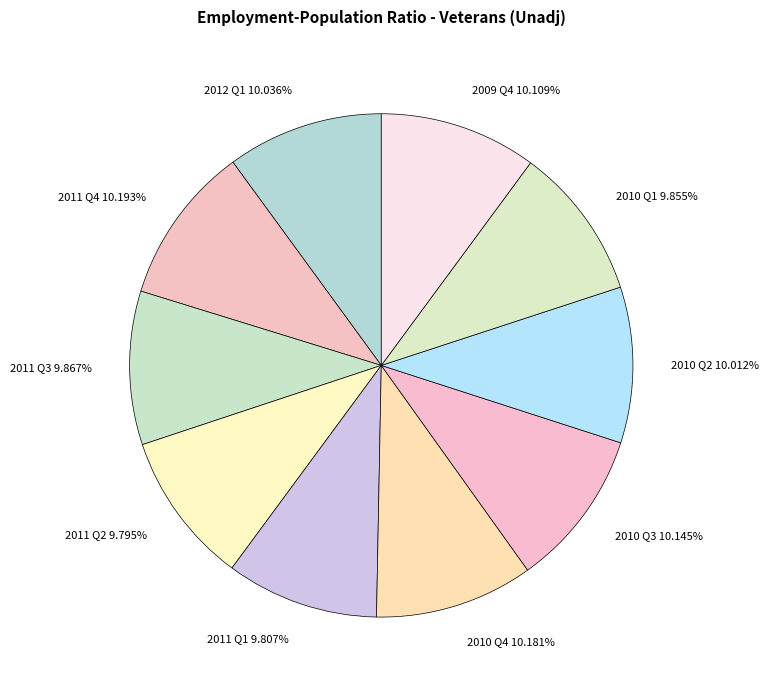

To the nearest percent, what is the combined percentage of 2010 Q1 and 2012 Q1?

20%